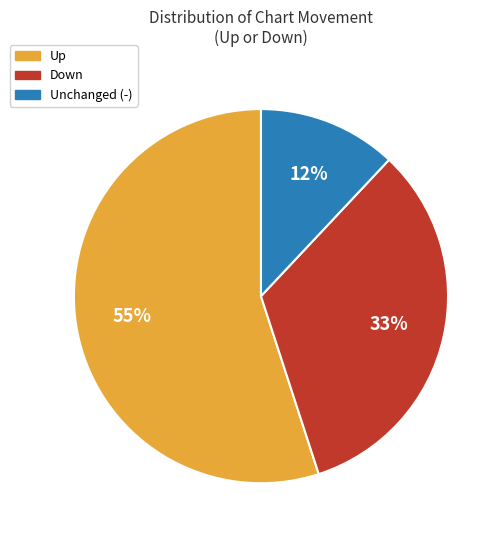

Does any single category account for the majority?

Yes